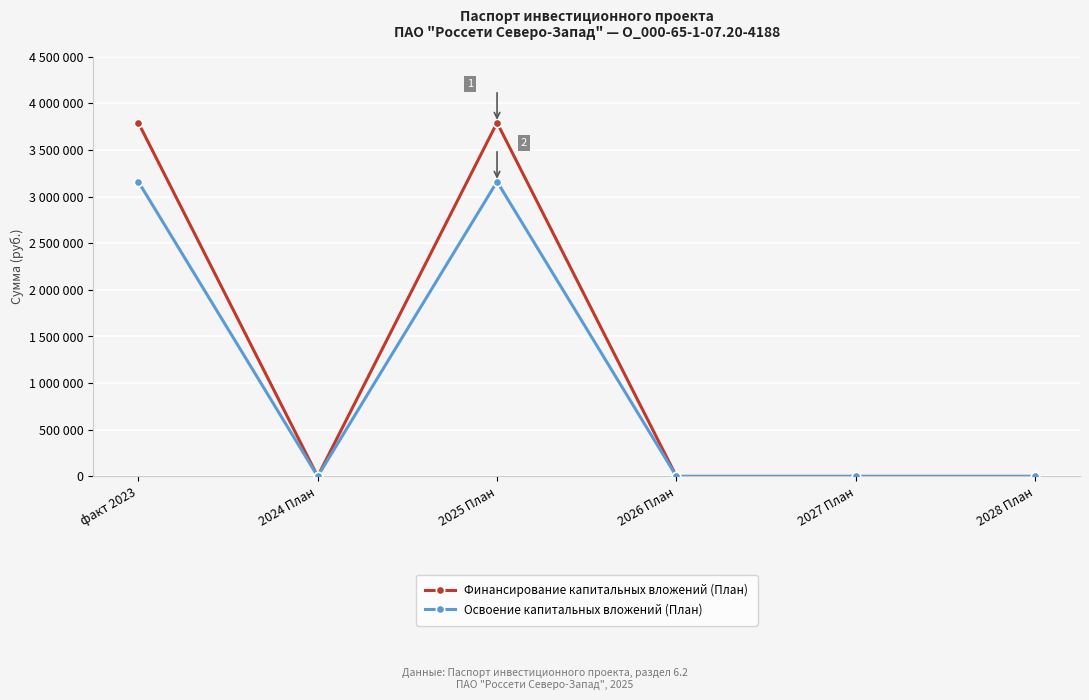

Which series has the widest spread of values?

Финансирование капитальных вложений (План)